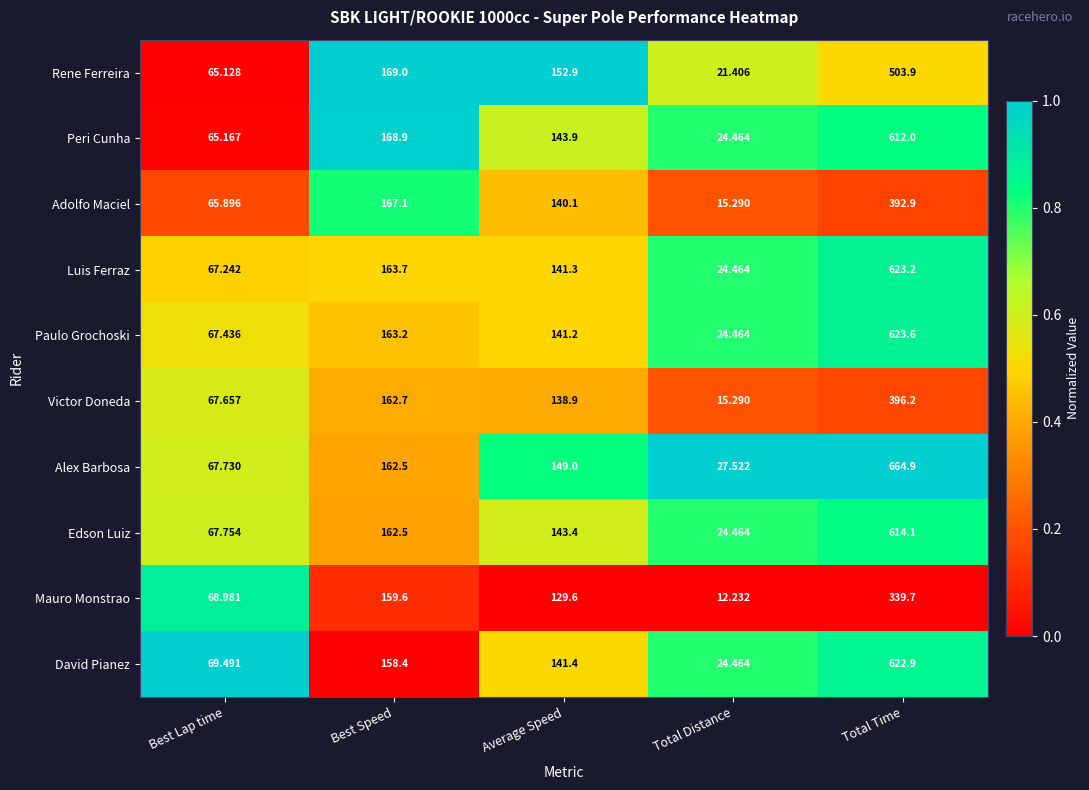

Which category has the highest value across all series?

Total Time